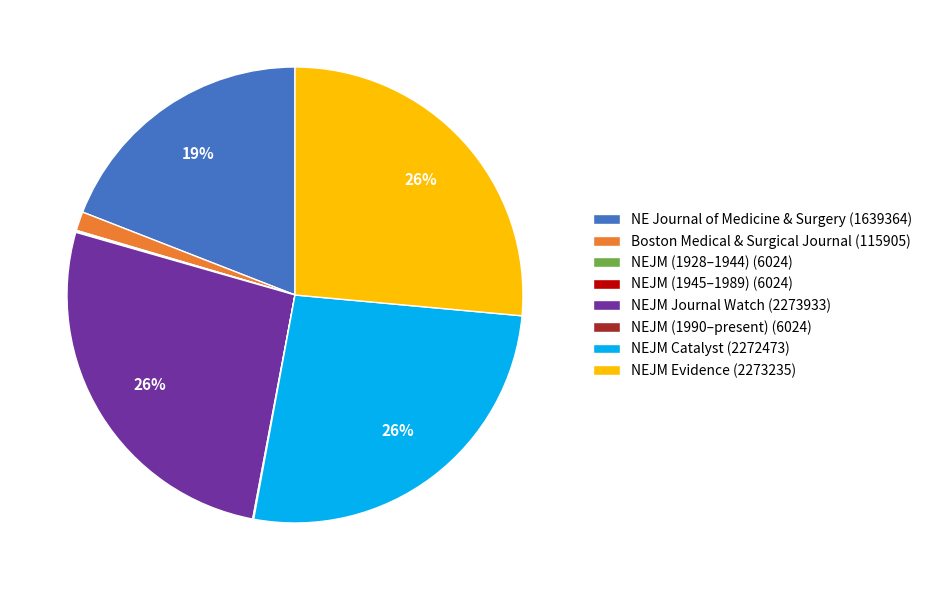

True or false: NEJM Journal Watch (2273933) accounts for 18% of the total.

False